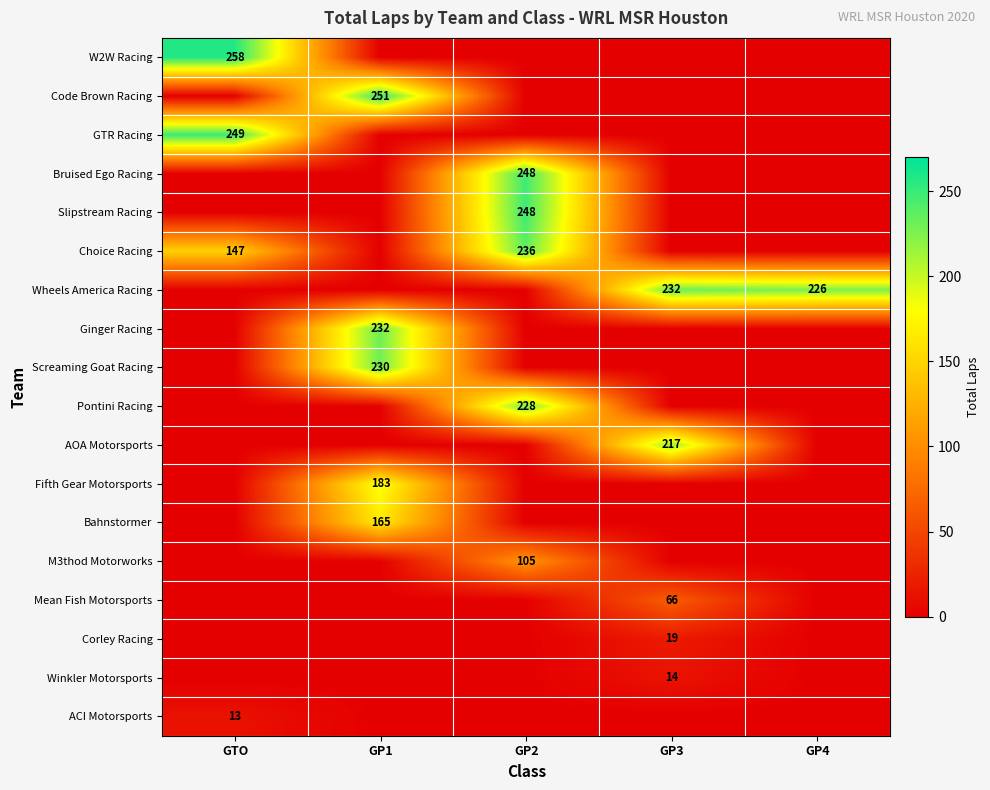

What is the total value across all series at GP3?

548